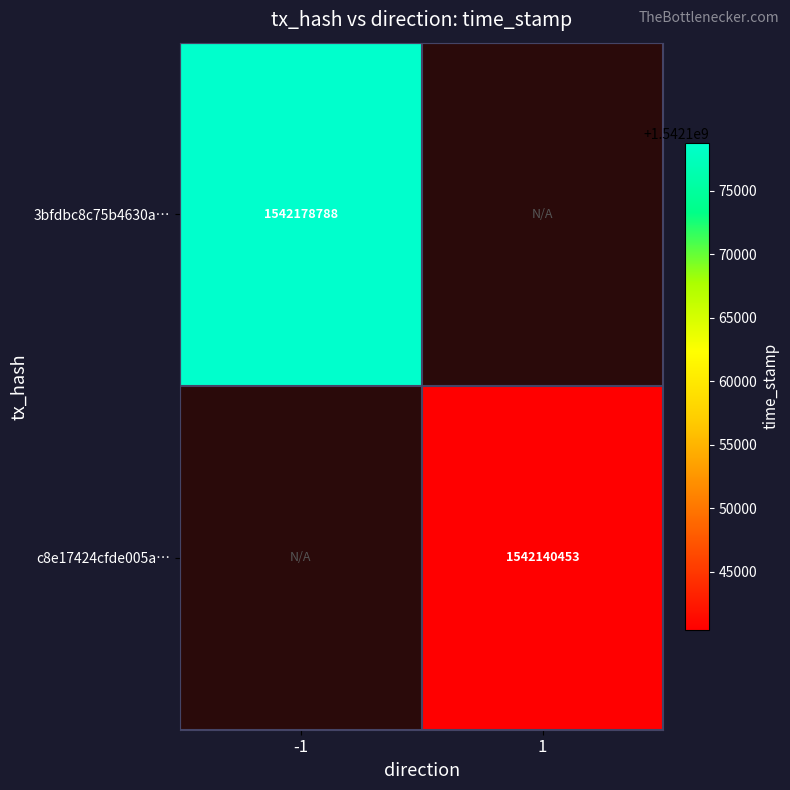

Is it true that c8e17424cfde005a… equals 1542140453 at 1?

True